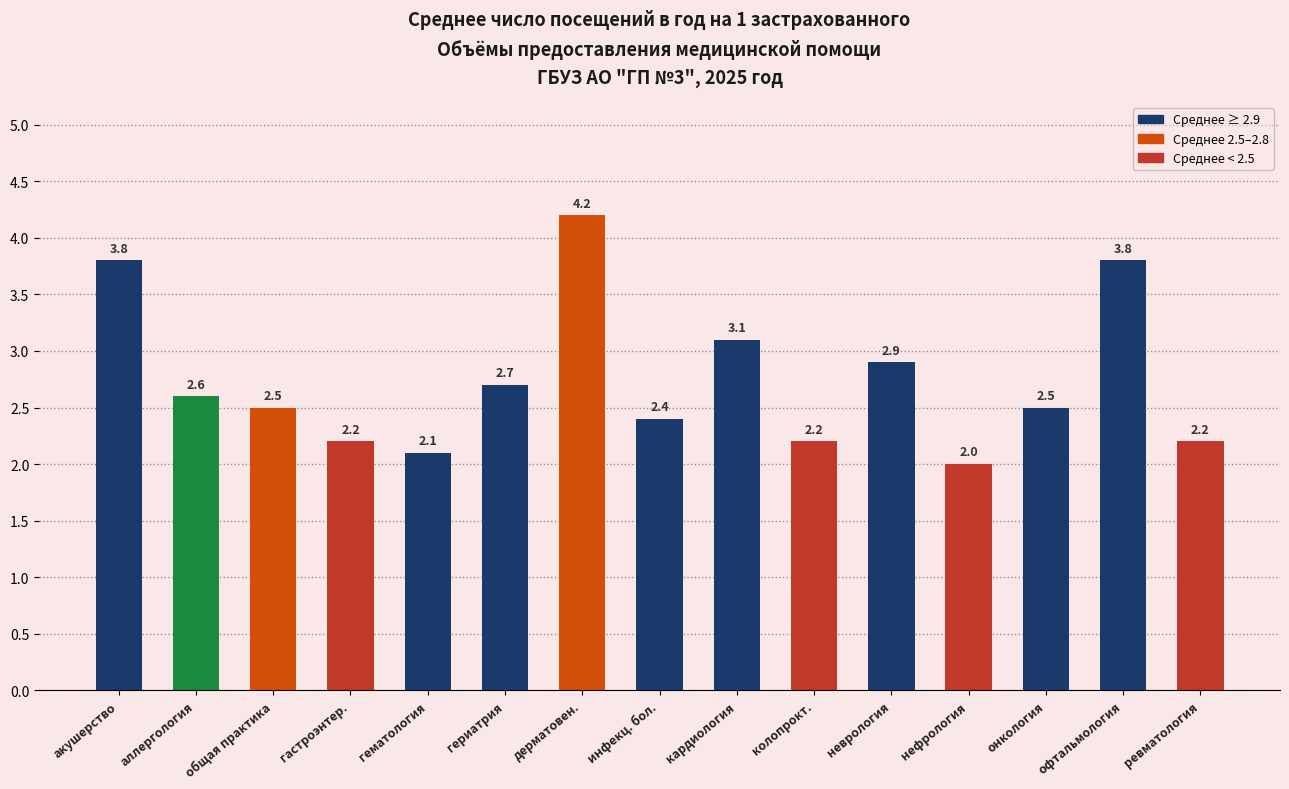

What is the smallest value displayed?

2.0